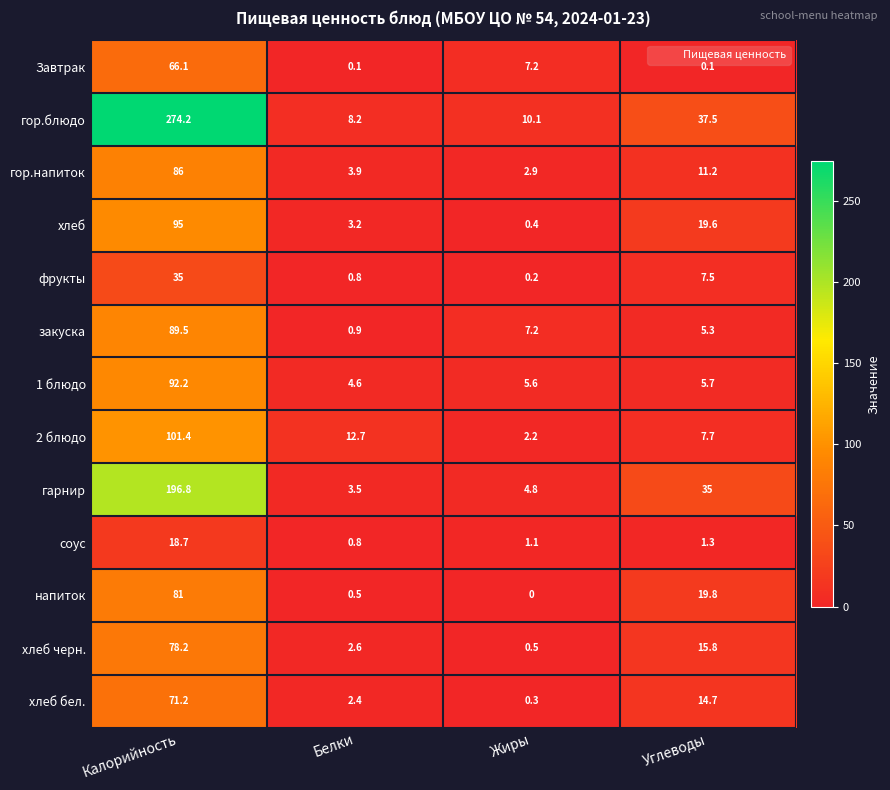

Where does the фрукты series first go above 7?

Калорийность